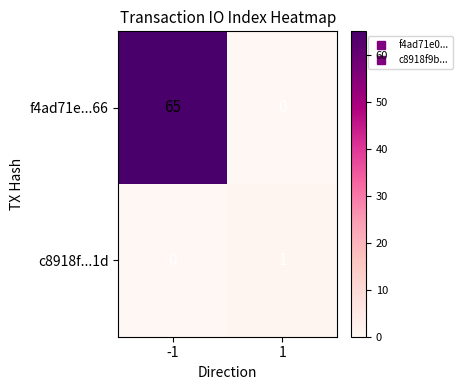

What is the greatest value displayed?

65